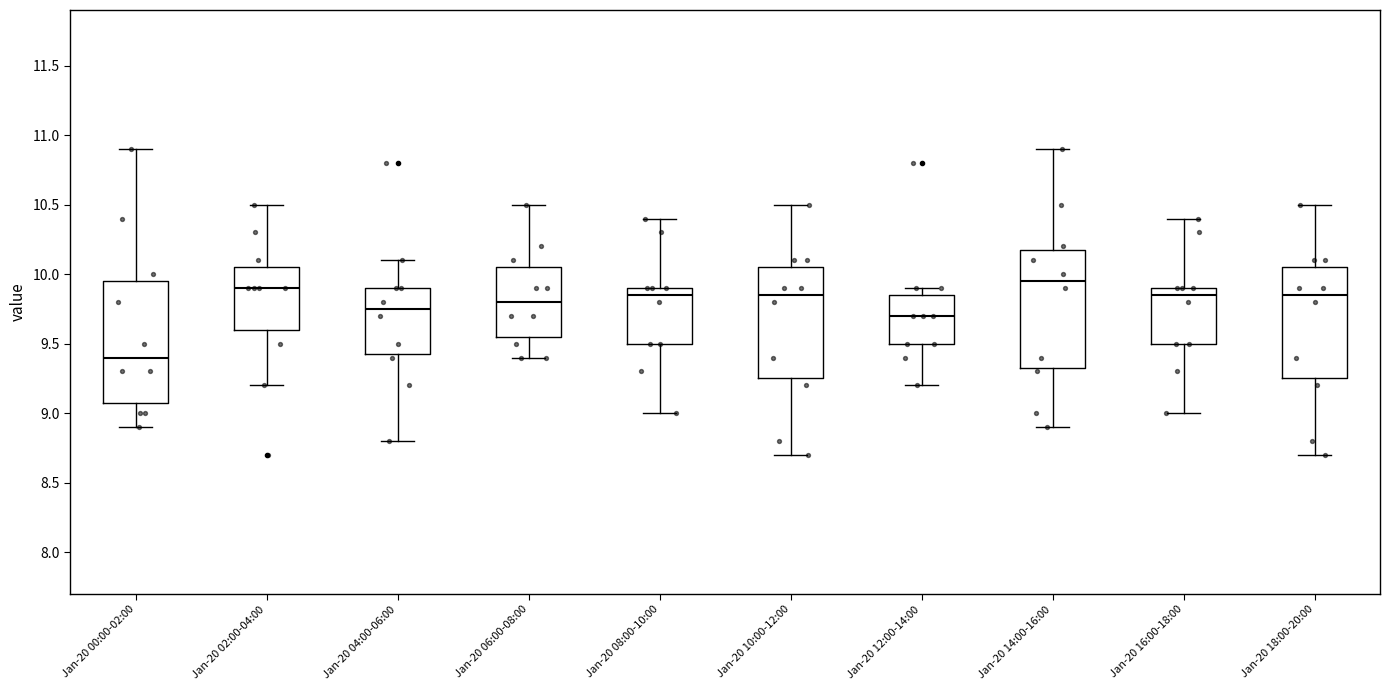

Reading left to right, read every box against the y-axis: the position of its median line, the range the box covers, and the ends of its whiskers. The values are not printed on the chart, so give them approximately, as read against the axis.

Jan-20 00:00-02:00: median 9.40, box 9.10 to 9.95, whiskers 8.90 to 10.90
Jan-20 02:00-04:00: median 9.90, box 9.60 to 10.05, whiskers 9.20 to 10.50
Jan-20 04:00-06:00: median 9.75, box 9.45 to 9.90, whiskers 8.80 to 10.10
Jan-20 06:00-08:00: median 9.80, box 9.55 to 10.05, whiskers 9.40 to 10.50
Jan-20 08:00-10:00: median 9.85, box 9.50 to 9.90, whiskers 9.00 to 10.40
Jan-20 10:00-12:00: median 9.85, box 9.25 to 10.05, whiskers 8.70 to 10.50
Jan-20 12:00-14:00: median 9.70, box 9.50 to 9.85, whiskers 9.20 to 9.90
Jan-20 14:00-16:00: median 9.95, box 9.35 to 10.20, whiskers 8.90 to 10.90
Jan-20 16:00-18:00: median 9.85, box 9.50 to 9.90, whiskers 9.00 to 10.40
Jan-20 18:00-20:00: median 9.85, box 9.25 to 10.05, whiskers 8.70 to 10.50